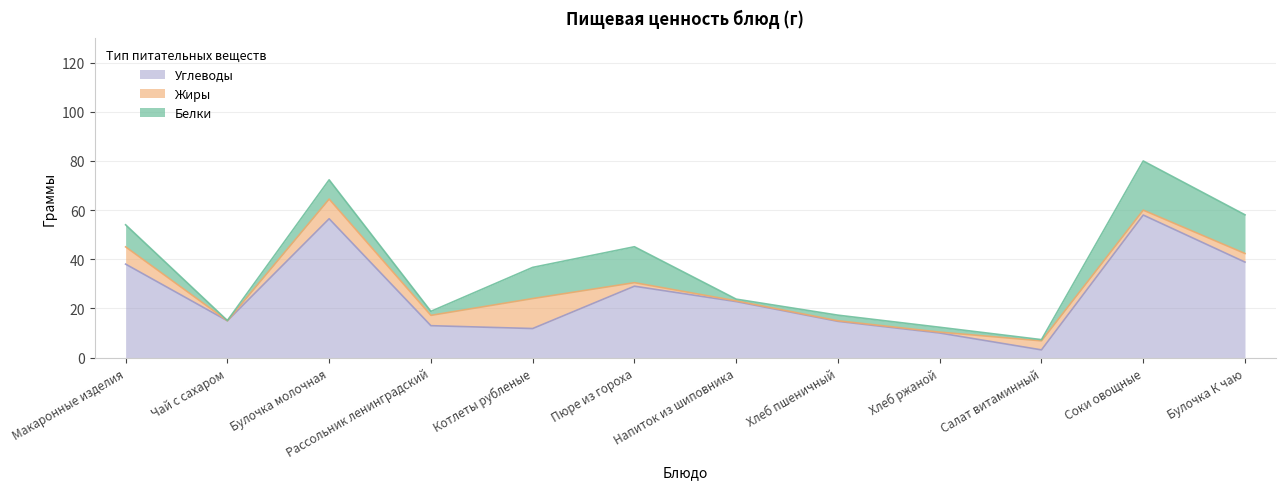

What is the highest value of the Жиры series?

12.2